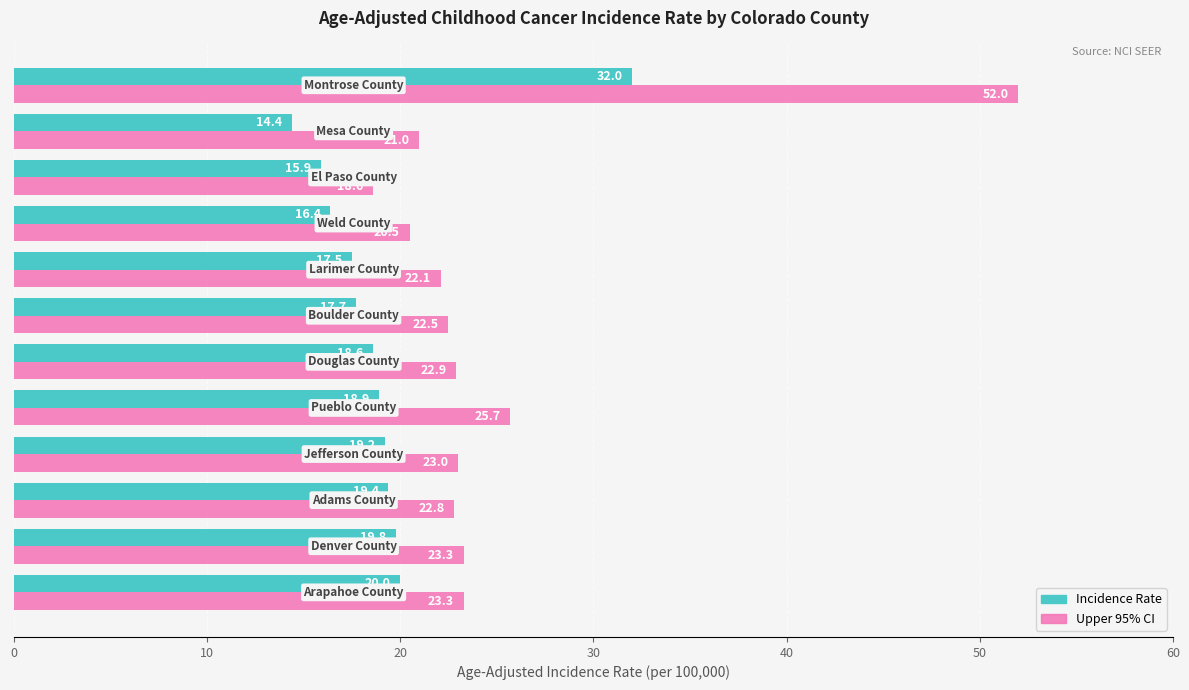

What are all the series names shown in the legend?

Incidence Rate, Upper 95% CI